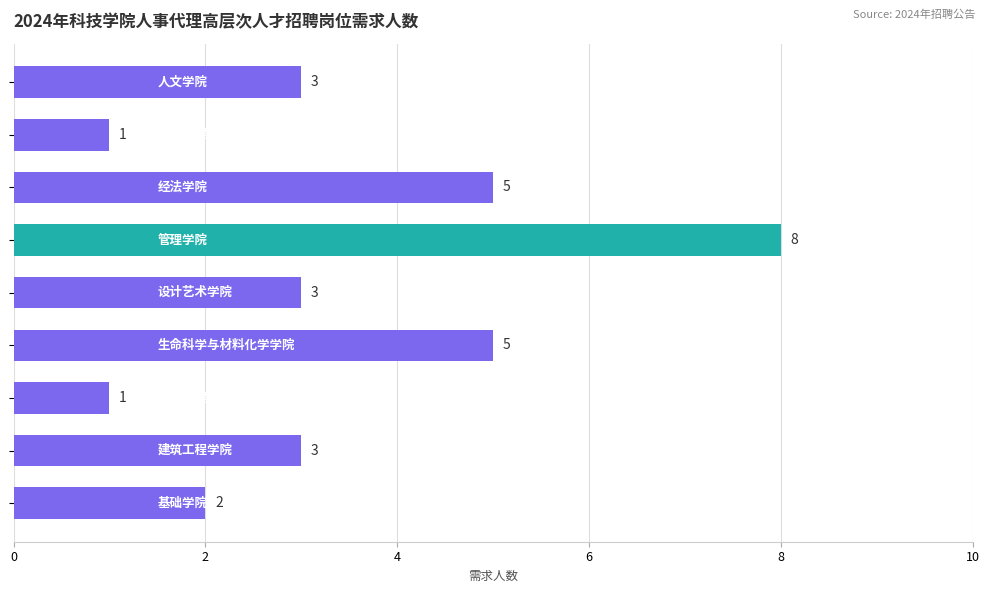

What is the greatest value displayed?

8